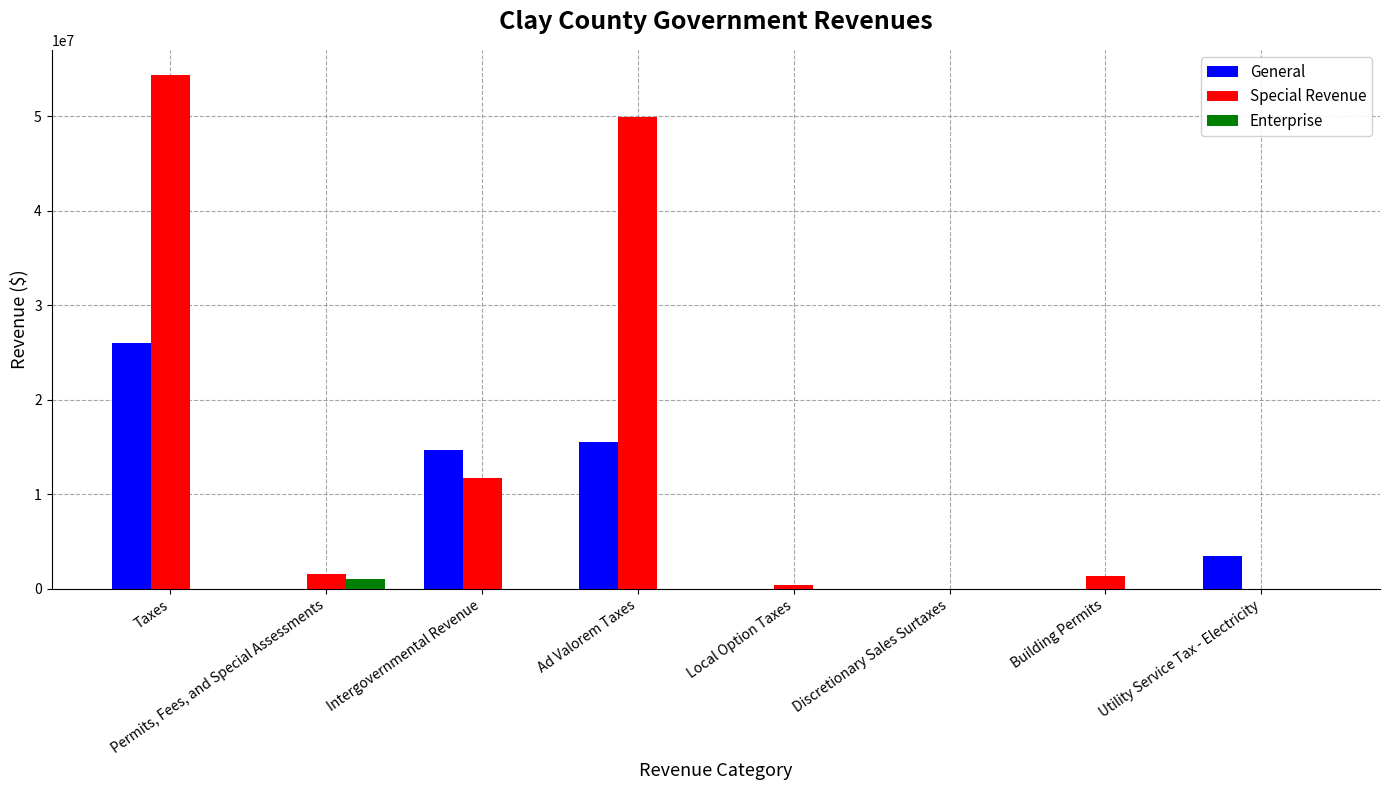

At which label does Special Revenue reach its peak?

Taxes